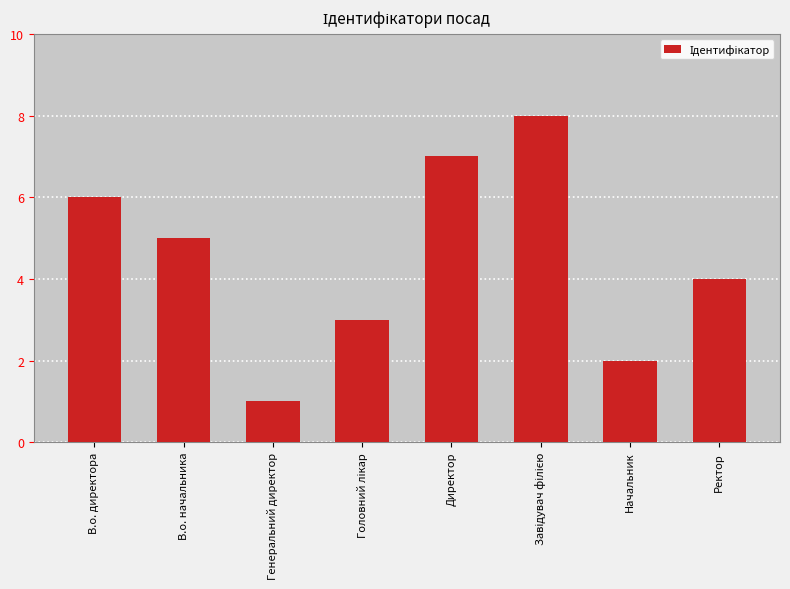

What is the smallest value displayed?

1